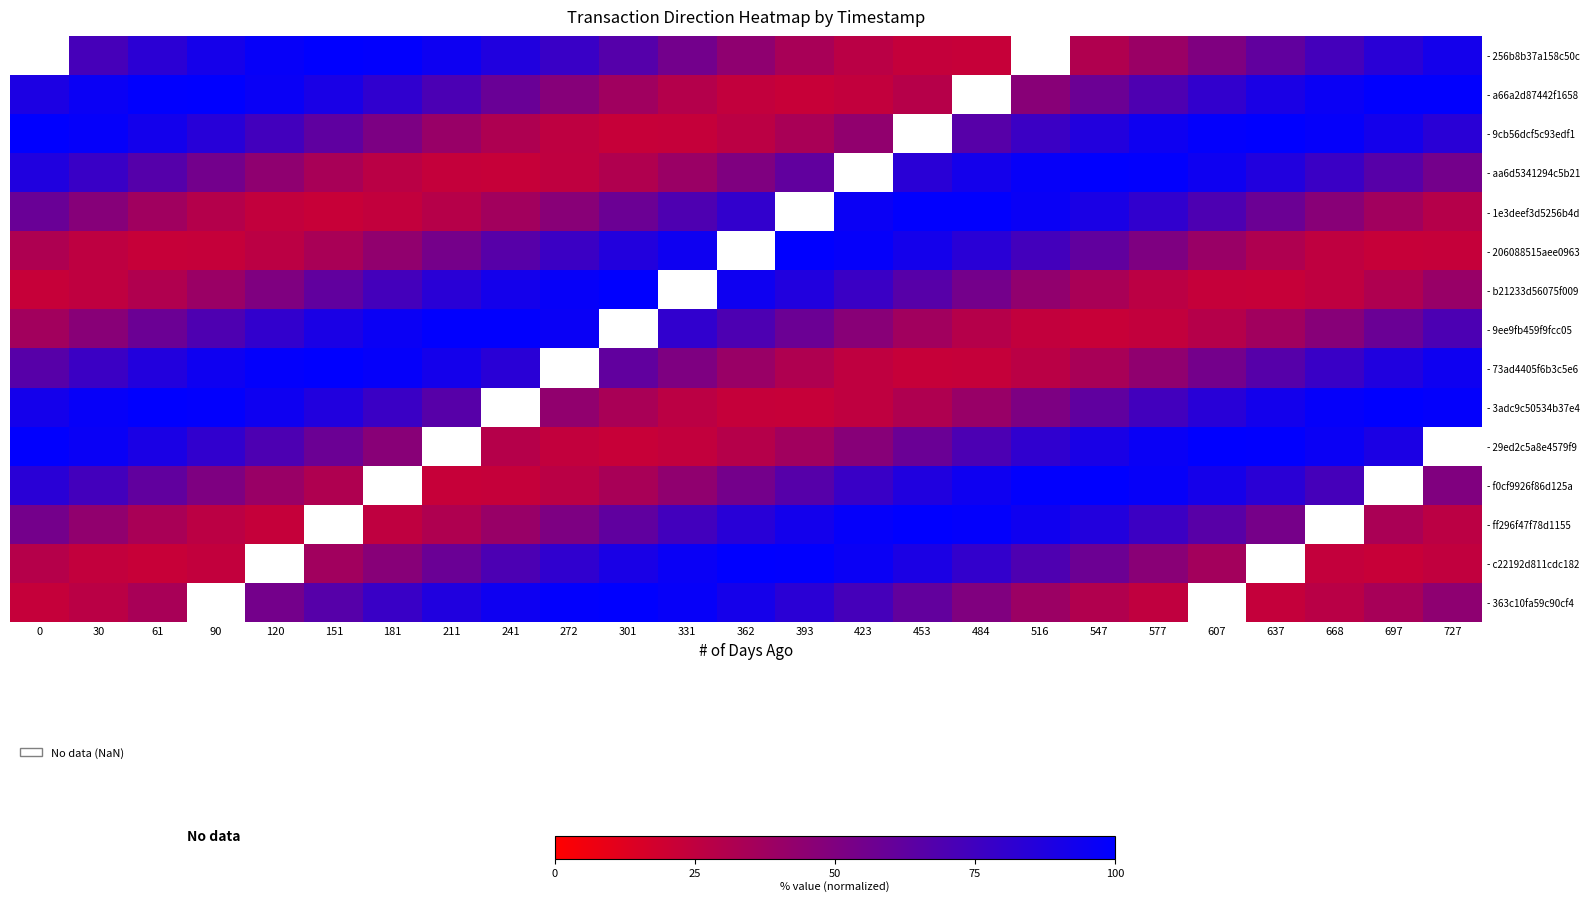

Read the - 9ee9fb459f9fcc05 value at 272.

96.2